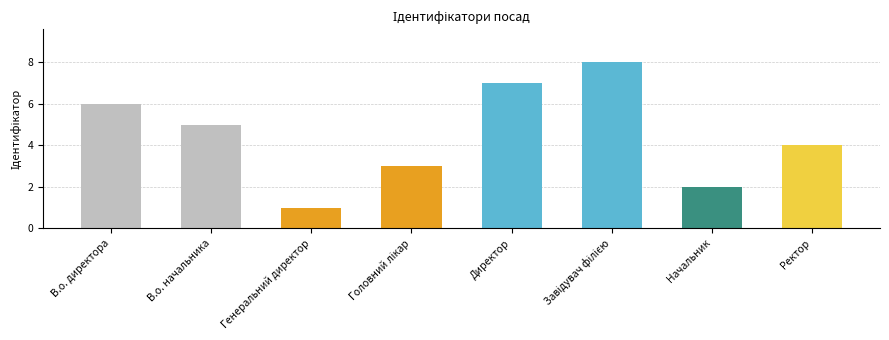

What is the label of the 5th bar from the left?

Директор